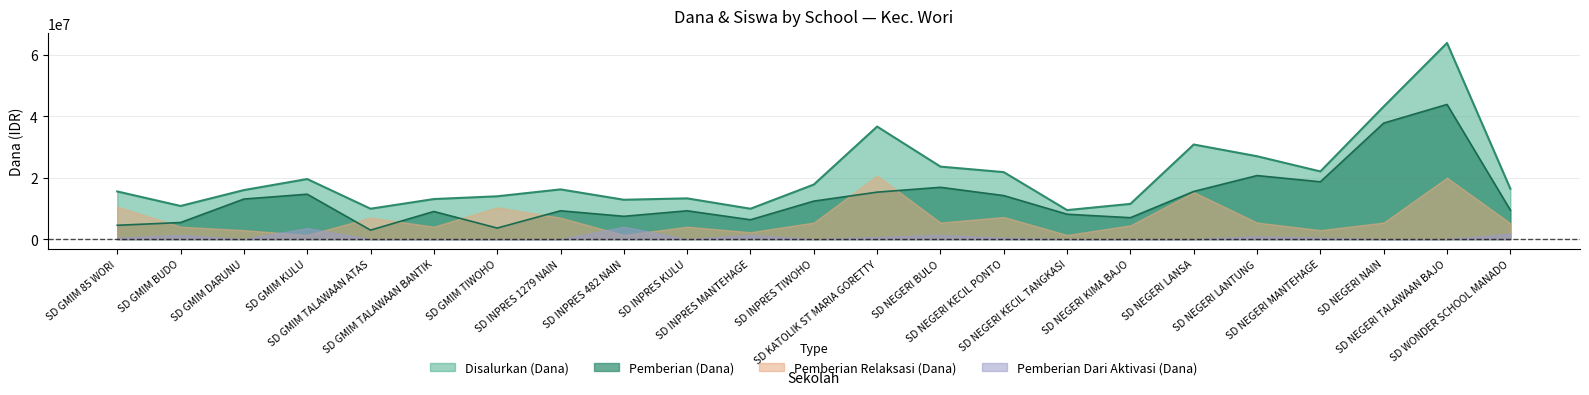

Which series has the largest total across all categories?

Disalurkan (Dana)